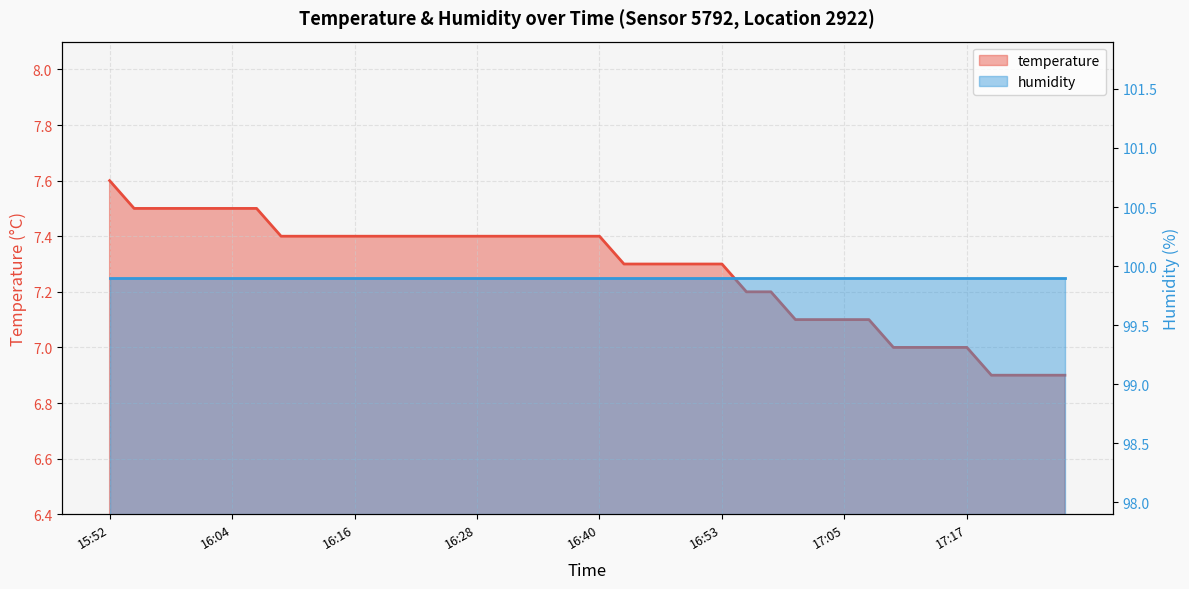

Where is the data nearest to the value 7?

17:10